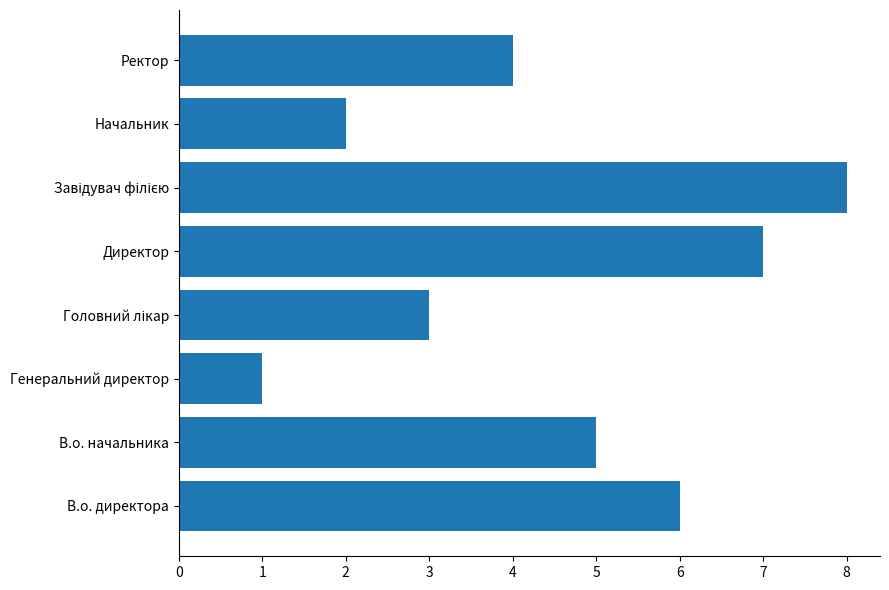

The chart shows a value of 1 at Генеральний директор. True or false?

True